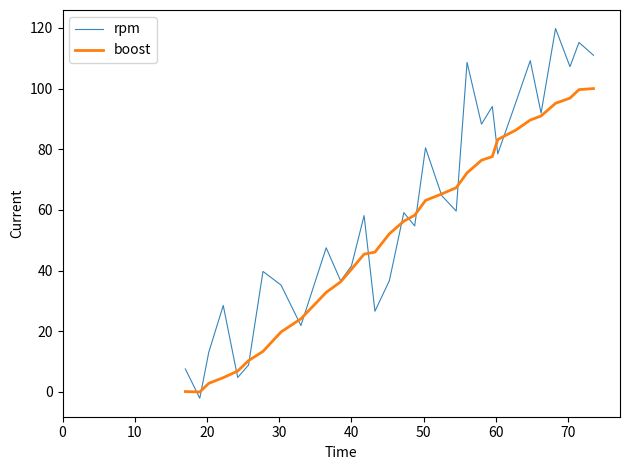

What is the greatest value displayed?

119.8